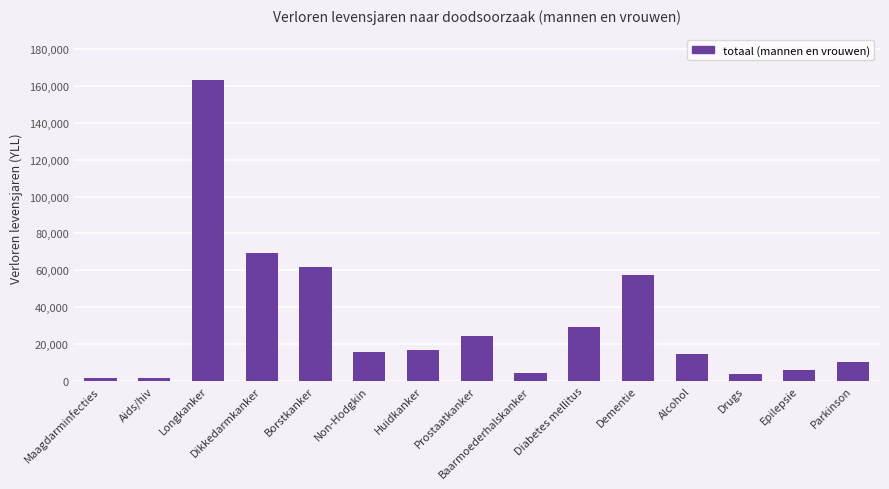

Where is the data nearest to the value 82421?

Dikkedarmkanker